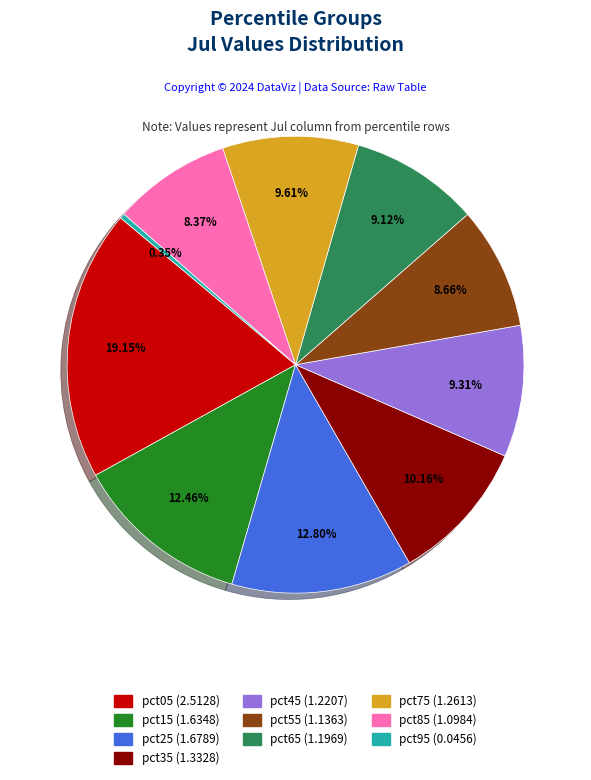

To the nearest percent, what is the combined percentage of pct35 and pct75?

20%